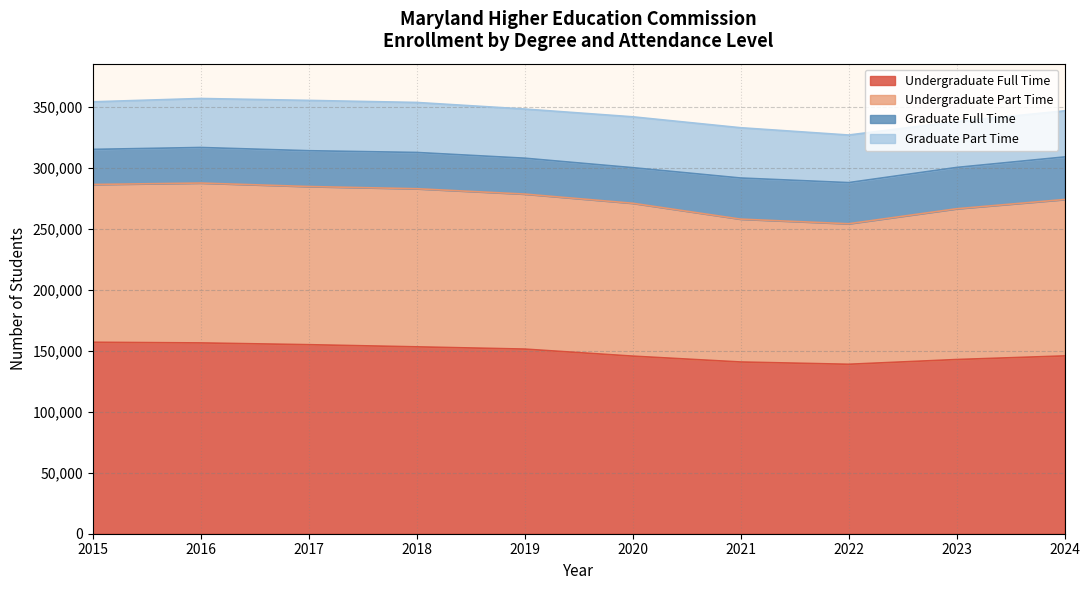

What is the difference between the Graduate Full Time values at 2024 and 2018?

5150